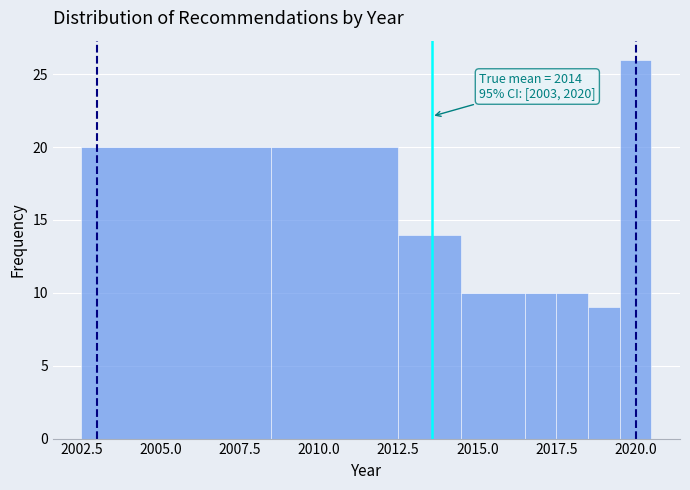

Around what value on the x-axis is the tallest bar? Give the approximate position of its centre, as read against the axis.

2020.0